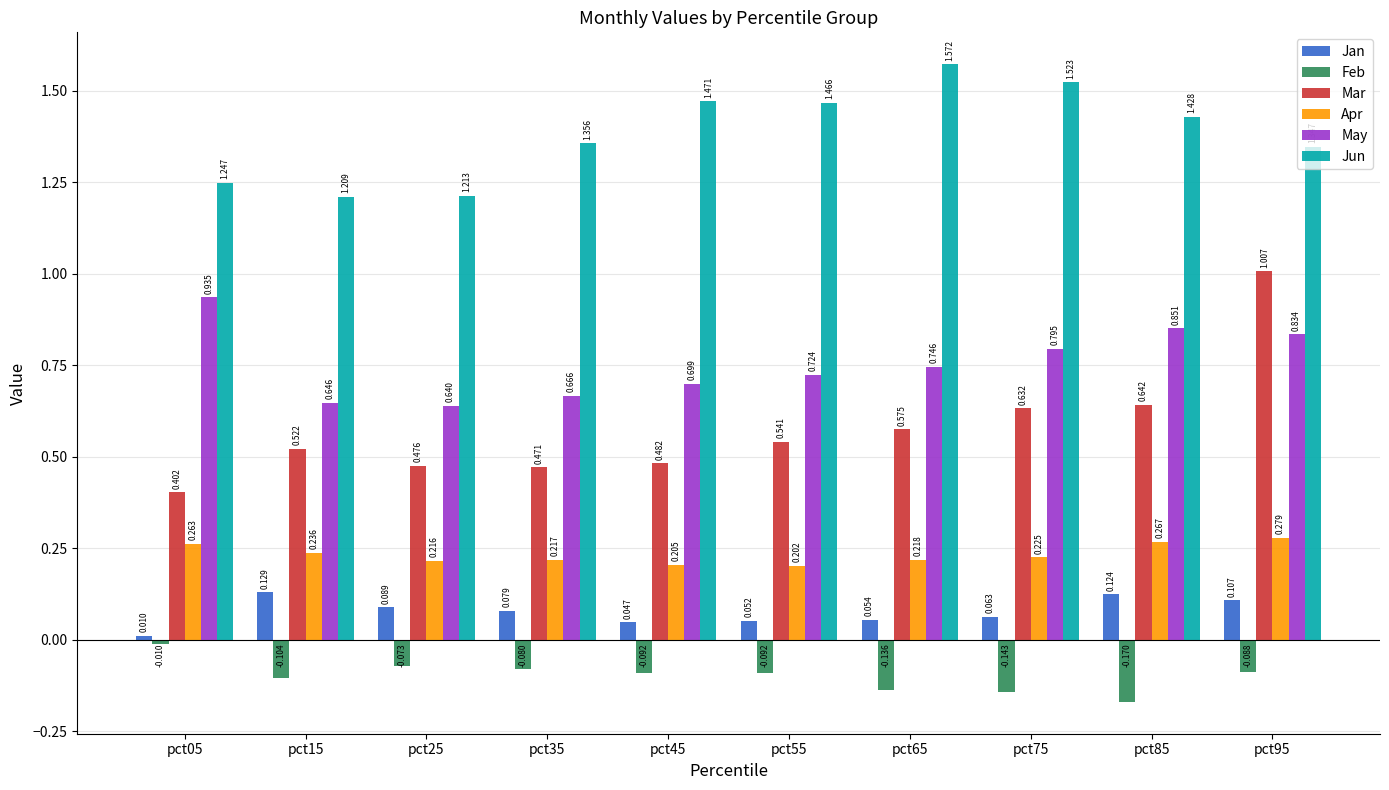

How many bars are there in each group?

6